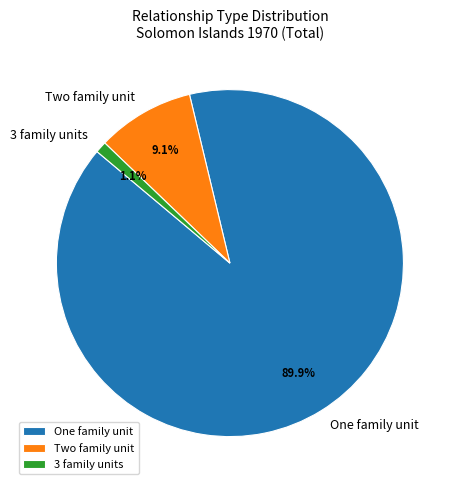

Does 3 family units represent more than half of the total?

No